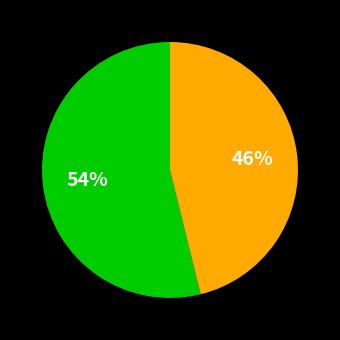

Is there a majority slice in this chart?

Yes